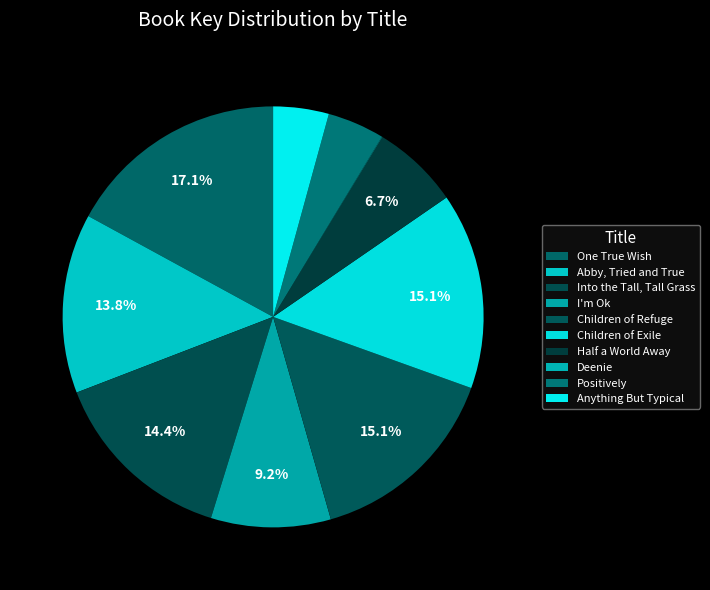

Rank the categories by value from highest to lowest.

One True Wish, Children of Refuge, Children of Exile, Into the Tall, Tall Grass, Abby, Tried and True, I'm Ok, Half a World Away, Positively, Anything But Typical, Deenie